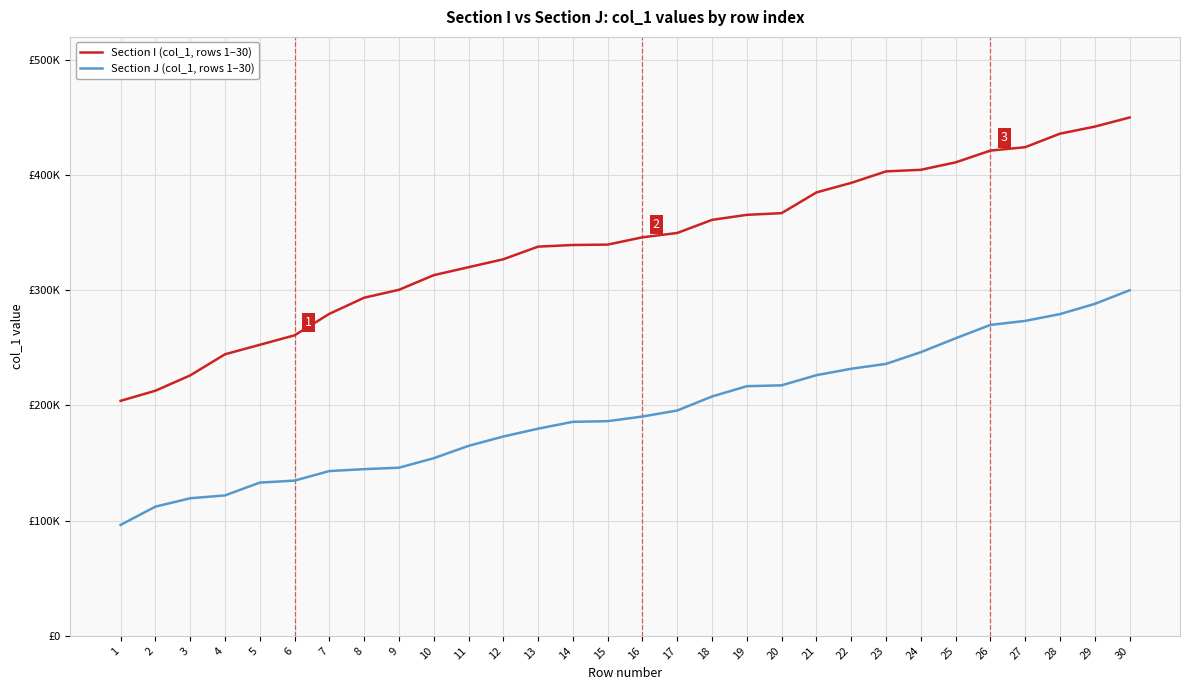

What is the difference between the Section I (col_1, rows 1–30) values at 11 and 7?

40482.1